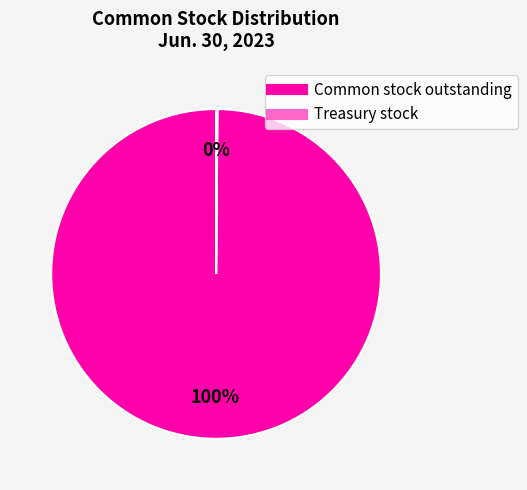

To the nearest percent, what portion does Common stock outstanding represent?

100%